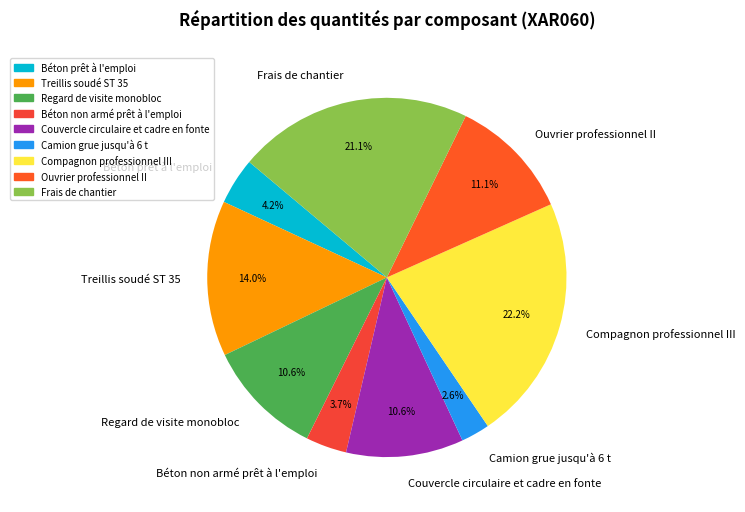

Which slice is the smallest?

Camion grue jusqu'à 6 t